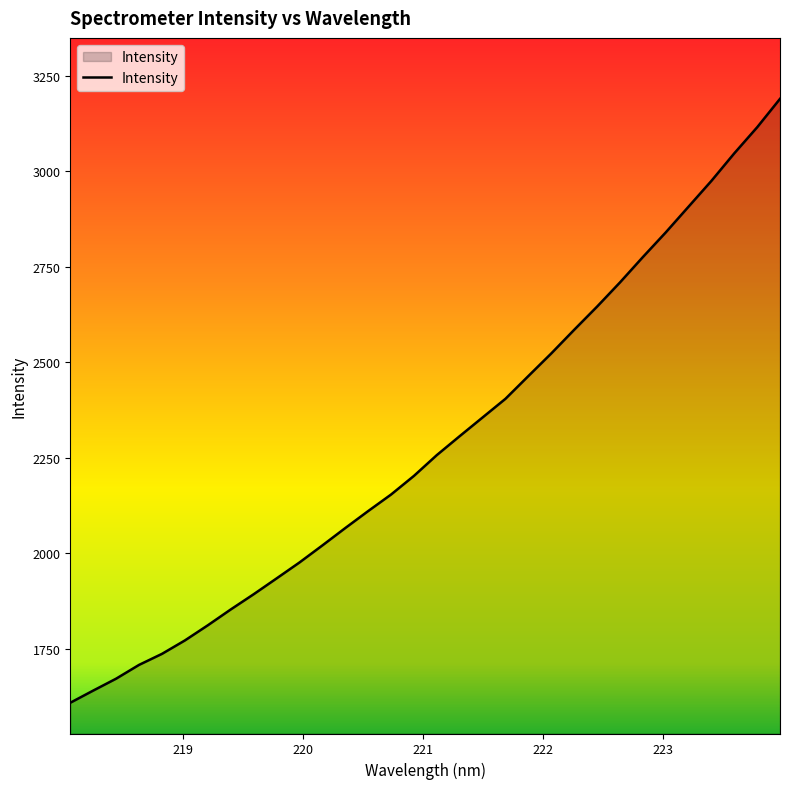

What is the minimum value shown in the chart?

1608.9